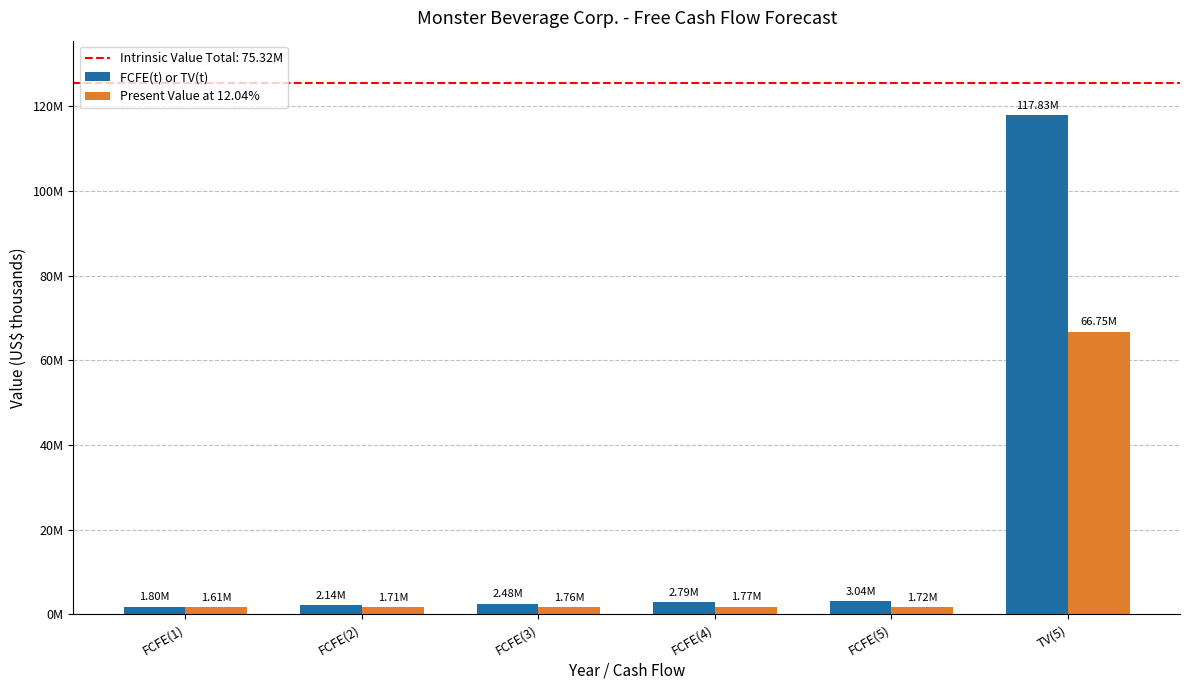

What is the difference between the highest and lowest values at FCFE(3)?

716103